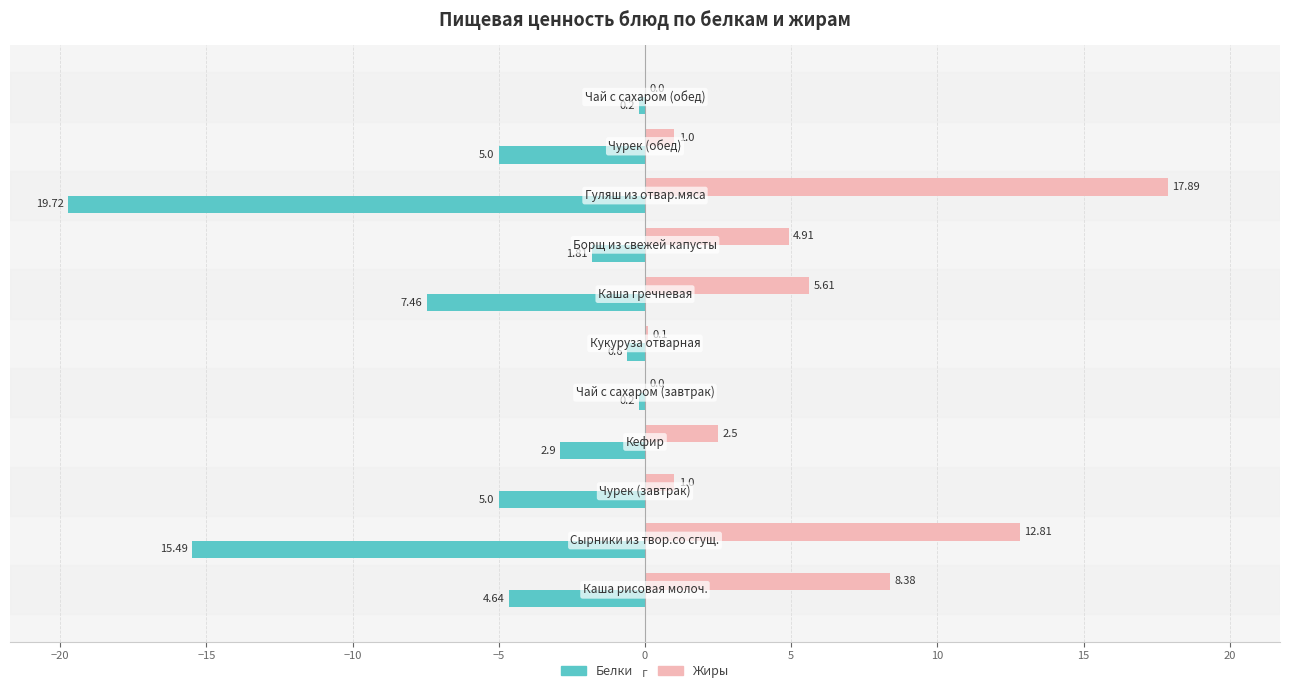

What is the sum of all Белки values?

-63.0